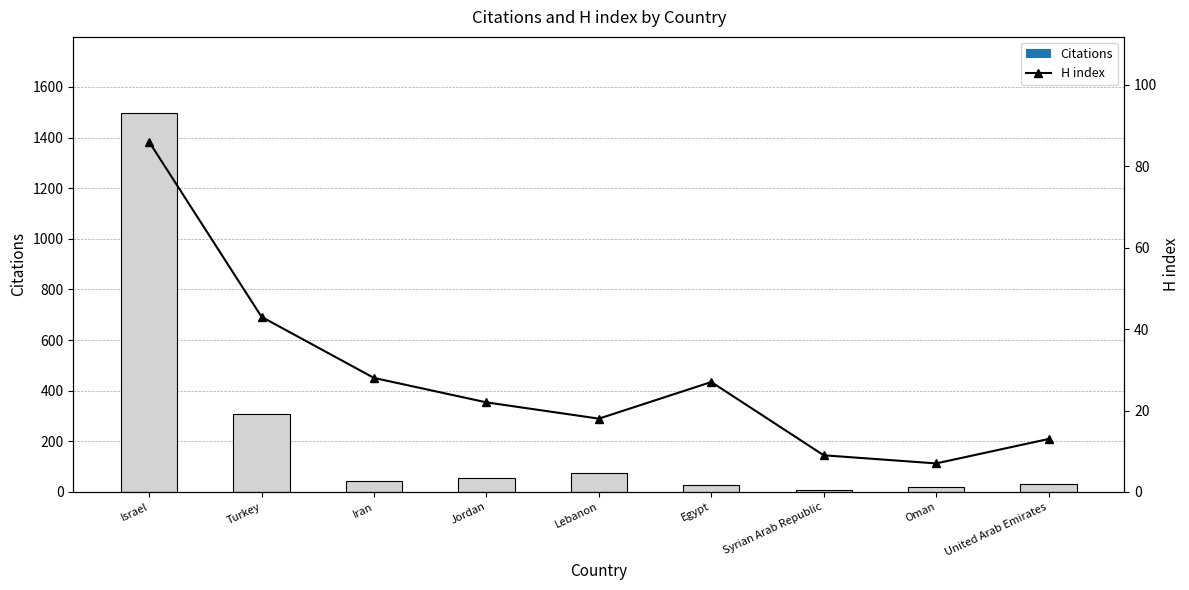

What is the sum of all H index values?

253